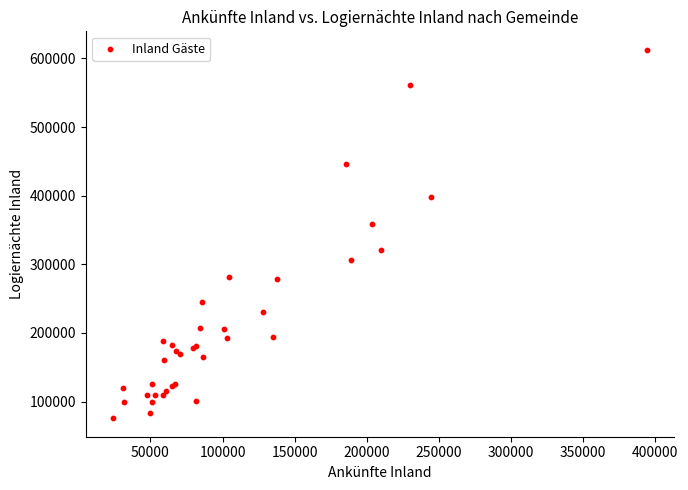

What Y value in the scatter plot is closest to 344194?

358923